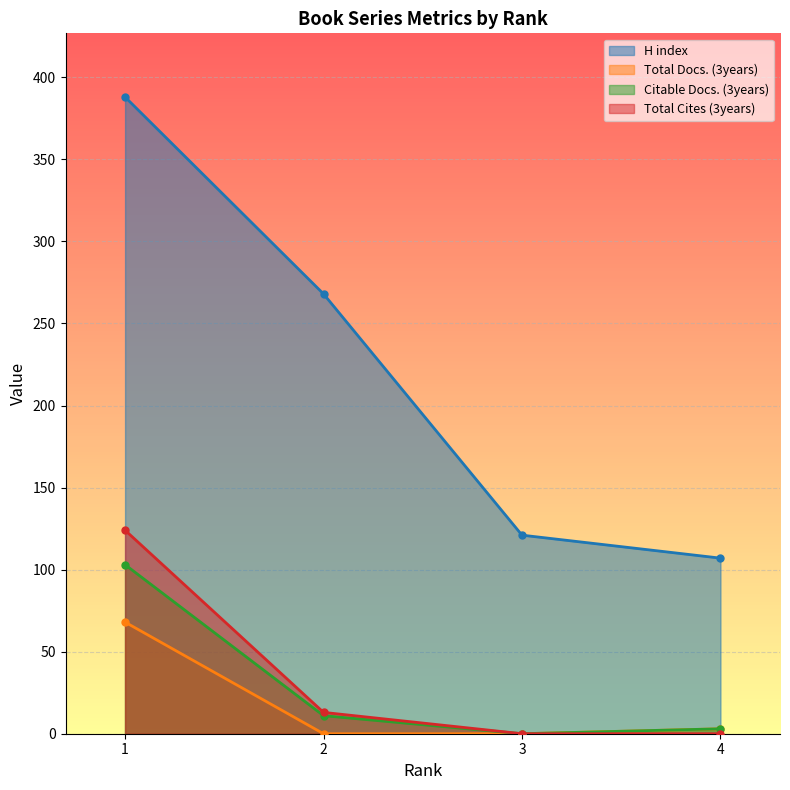

The H index series shows 410 at 2. True or false?

False